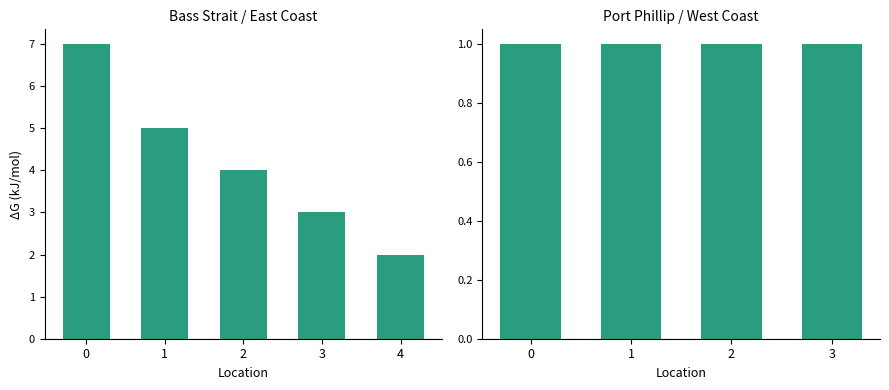

Between Port Phillip and West Coast, which is larger?

Port Phillip